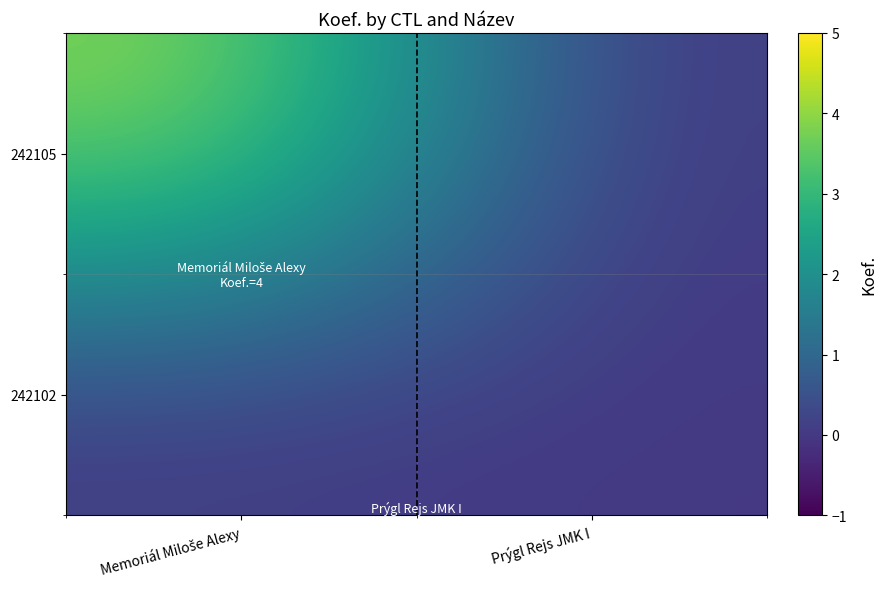

Rank the series by their average value, from highest to lowest.

242105, 242102